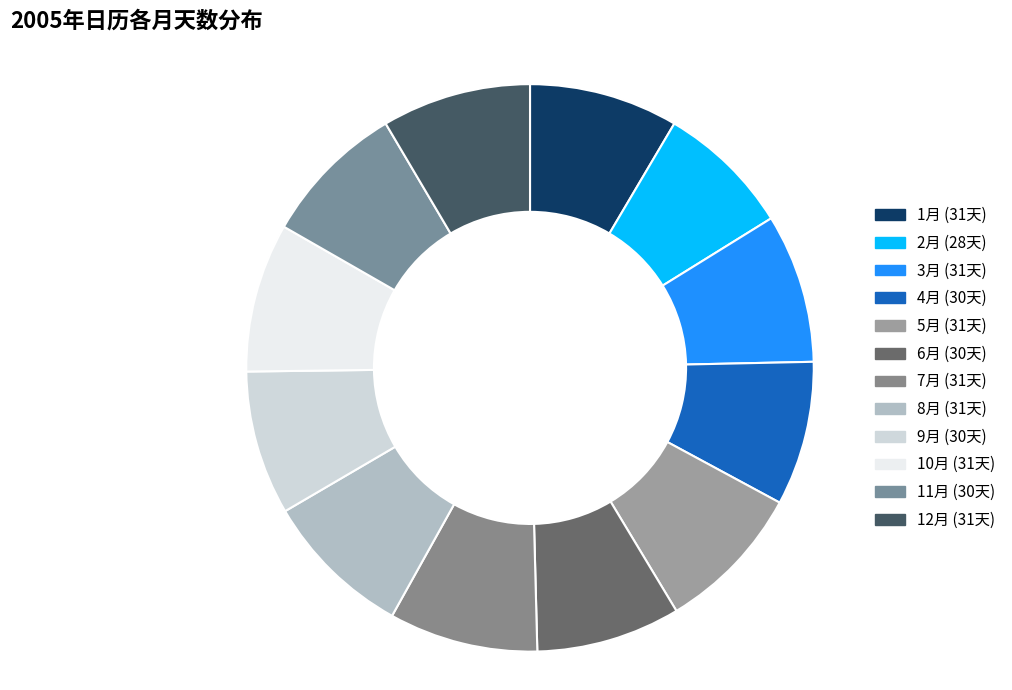

To the nearest percent, what is the average slice percentage?

8%